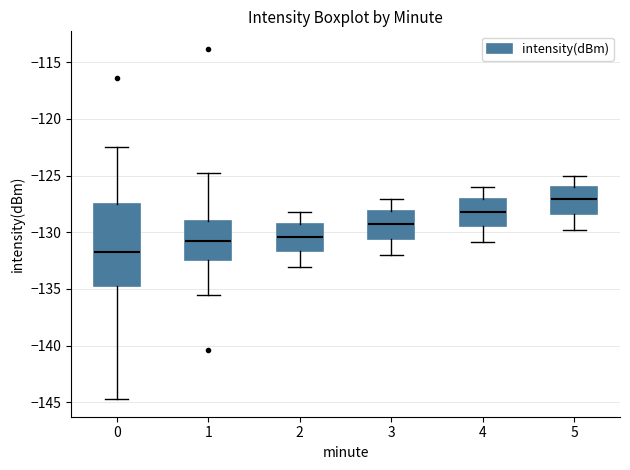

Which box has the lowest median line?

0